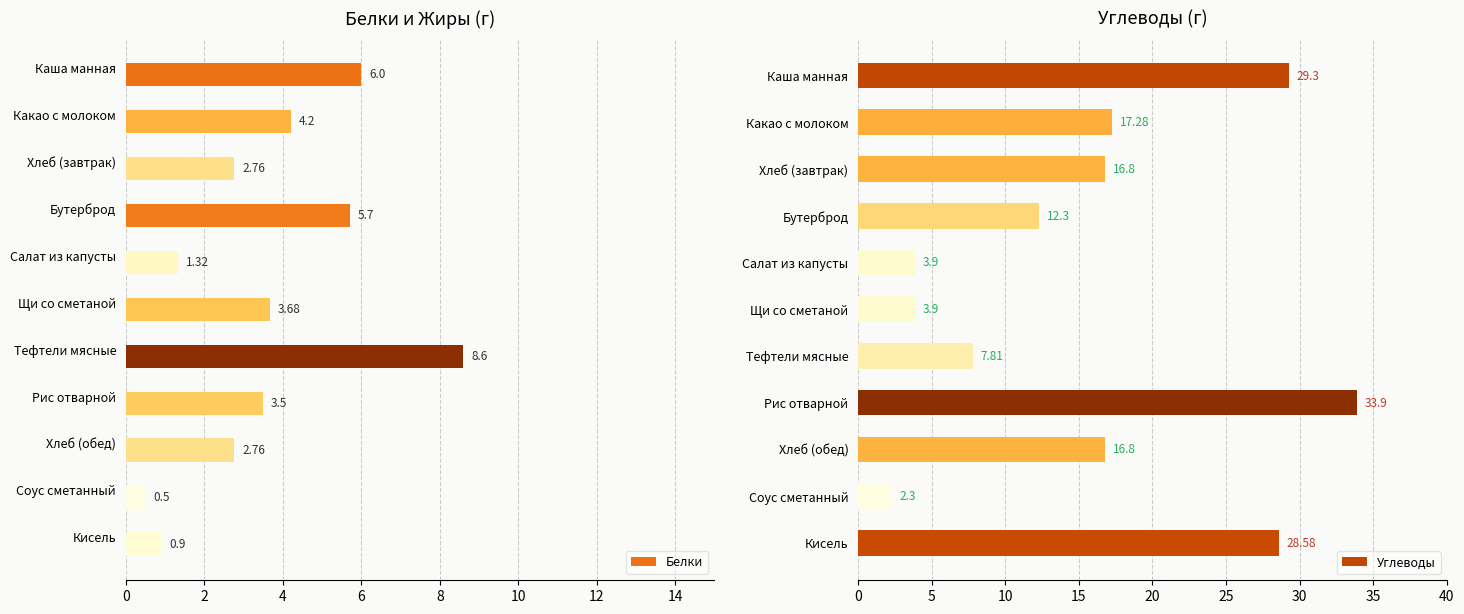

What is the difference between the maximum and second lowest values in the Белки series?

7.7